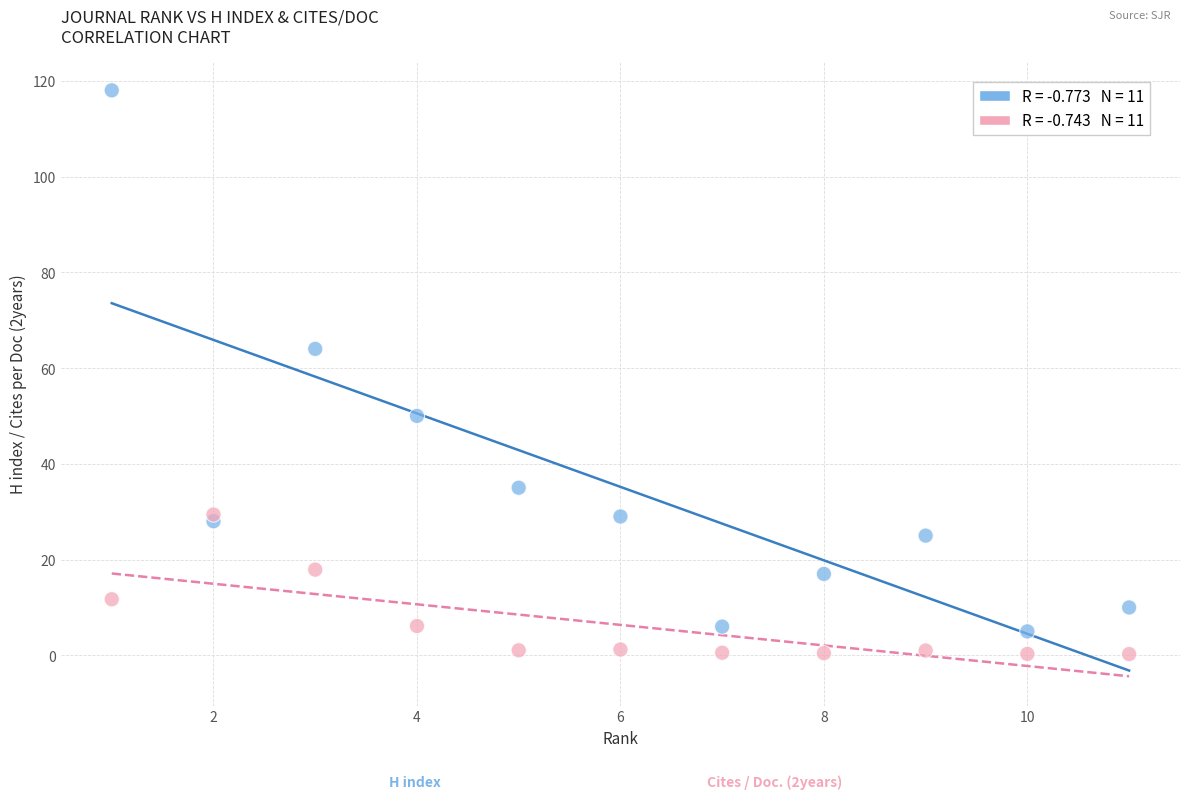

Across all series, what Y value is closest to 59?

64.0